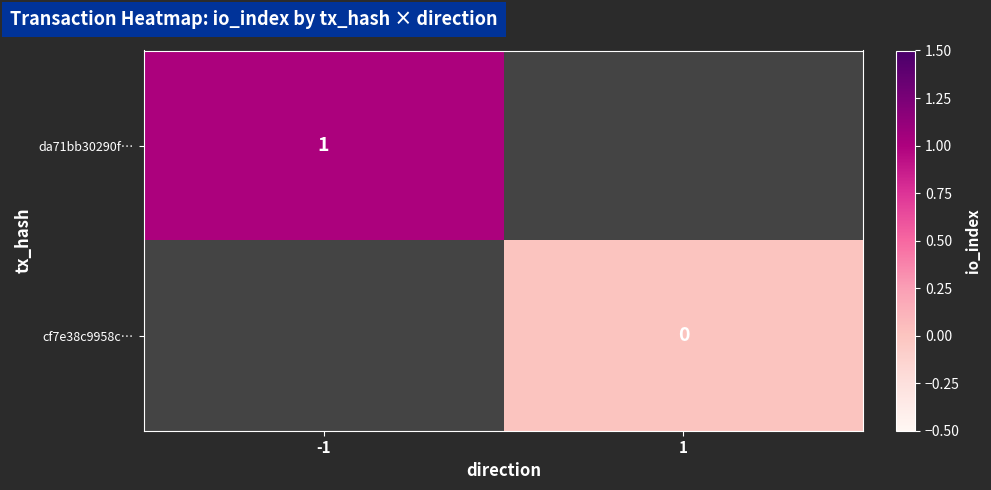

The da71bb30290f… series shows 2 at -1. True or false?

False